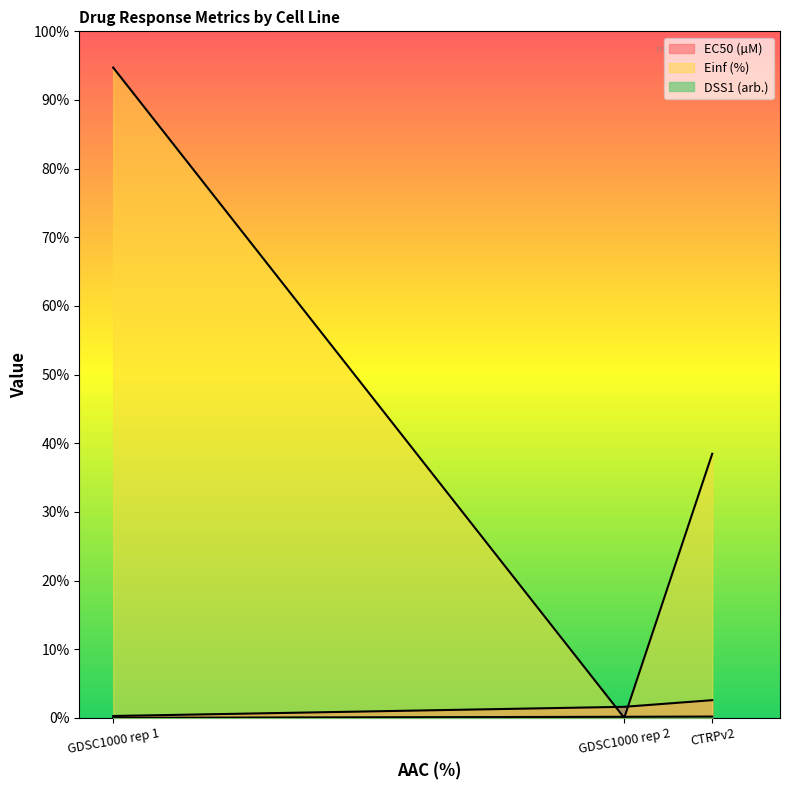

What is the value of the Einf (%) point at the 1st from the left?

94.7